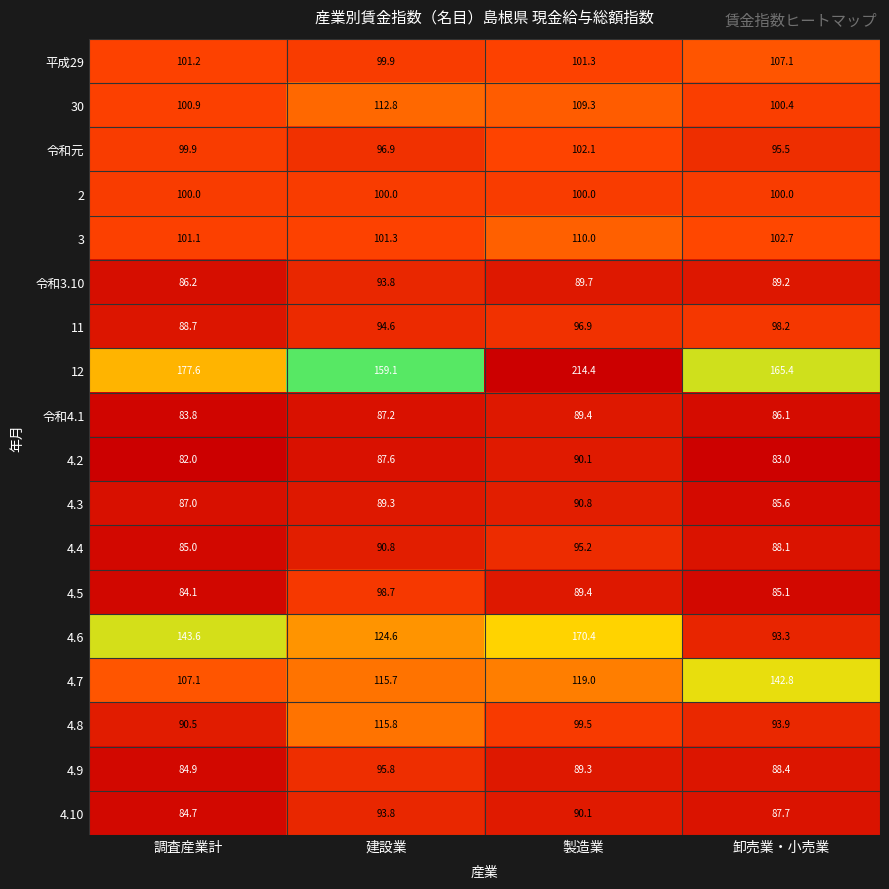

At which label does 3 first exceed 102?

製造業